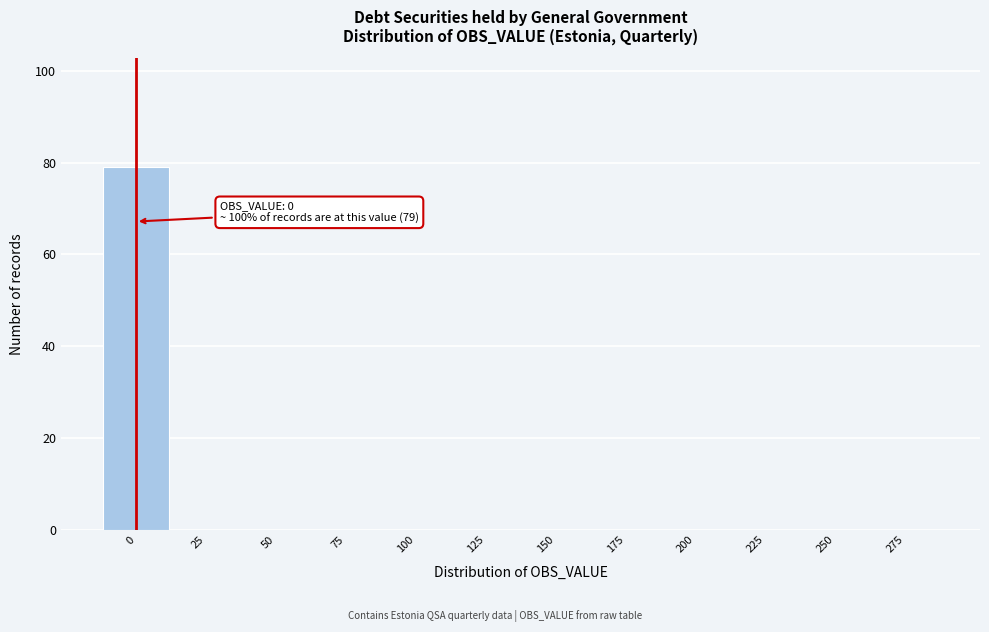

Which range on the x-axis has the tallest bar?

-12.5 to 12.5